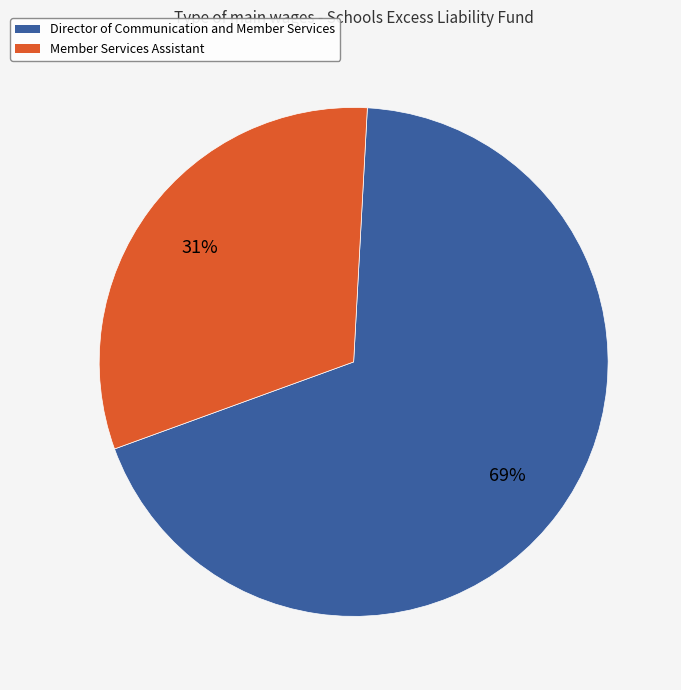

Does Director of Communication and Member Services account for over 50% of the chart?

Yes